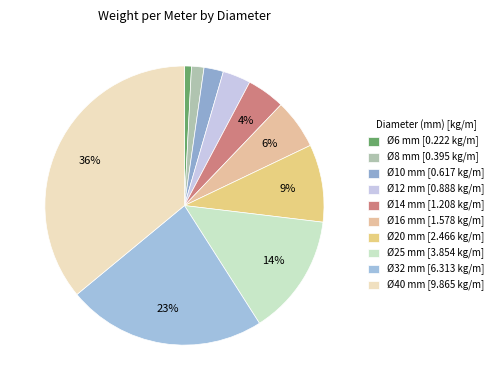

How many slices are in this pie chart?

10